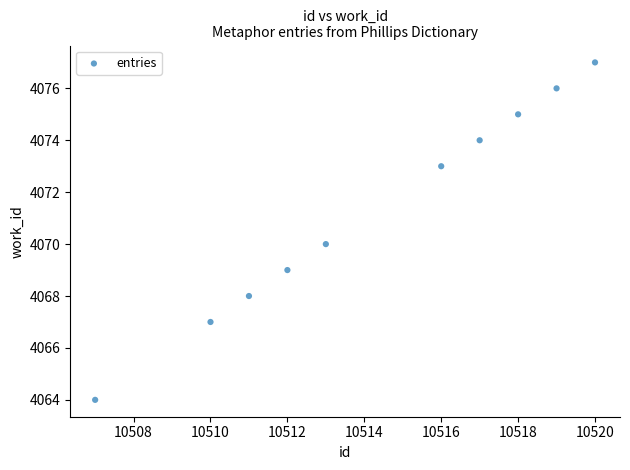

What is the range of Y values (max minus min)?

13